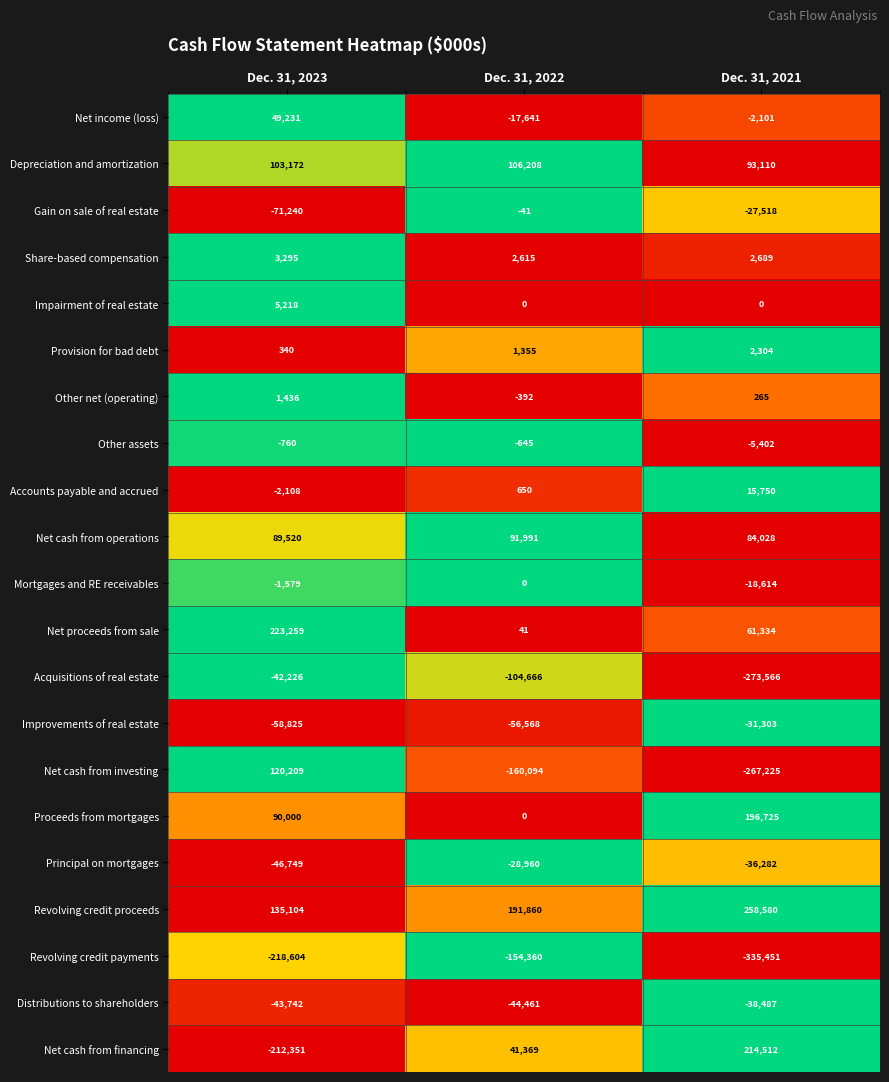

Is it true that Impairment of real estate equals 1692 at Dec. 31, 2021?

False